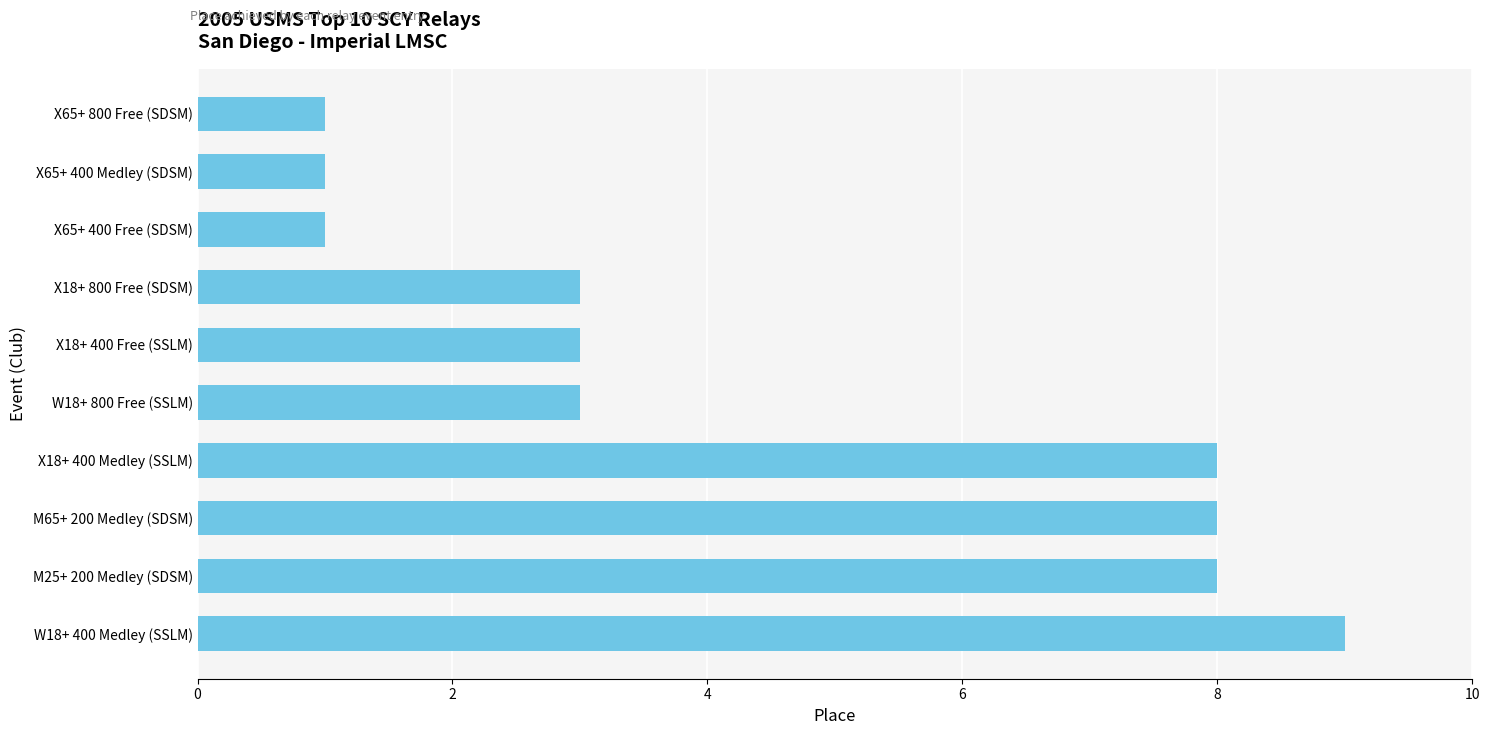

Is it true that the value at M65+ 200 Medley (SDSM) is 8?

True